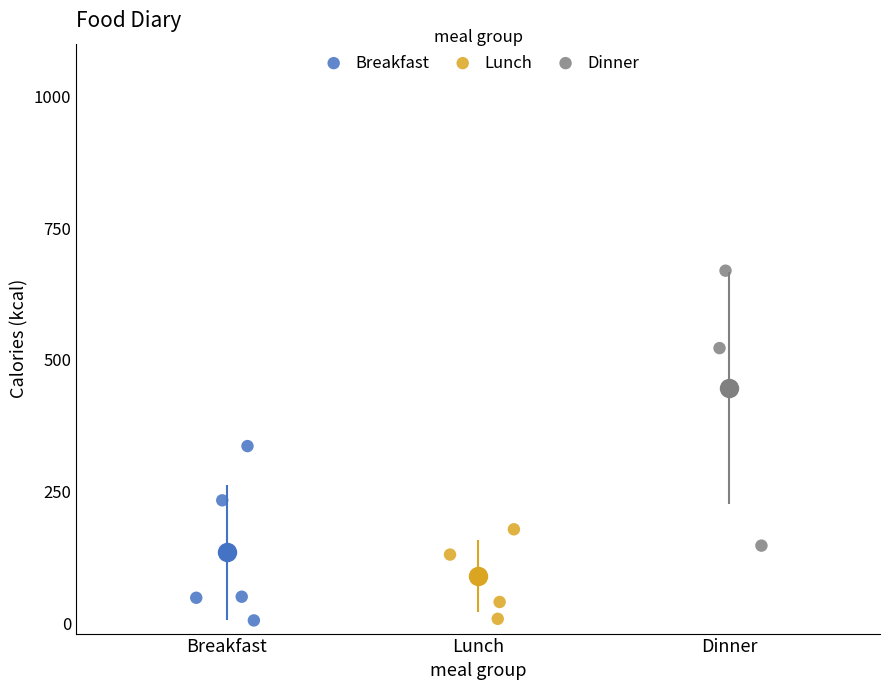

Which series contains the highest Y value?

Dinner